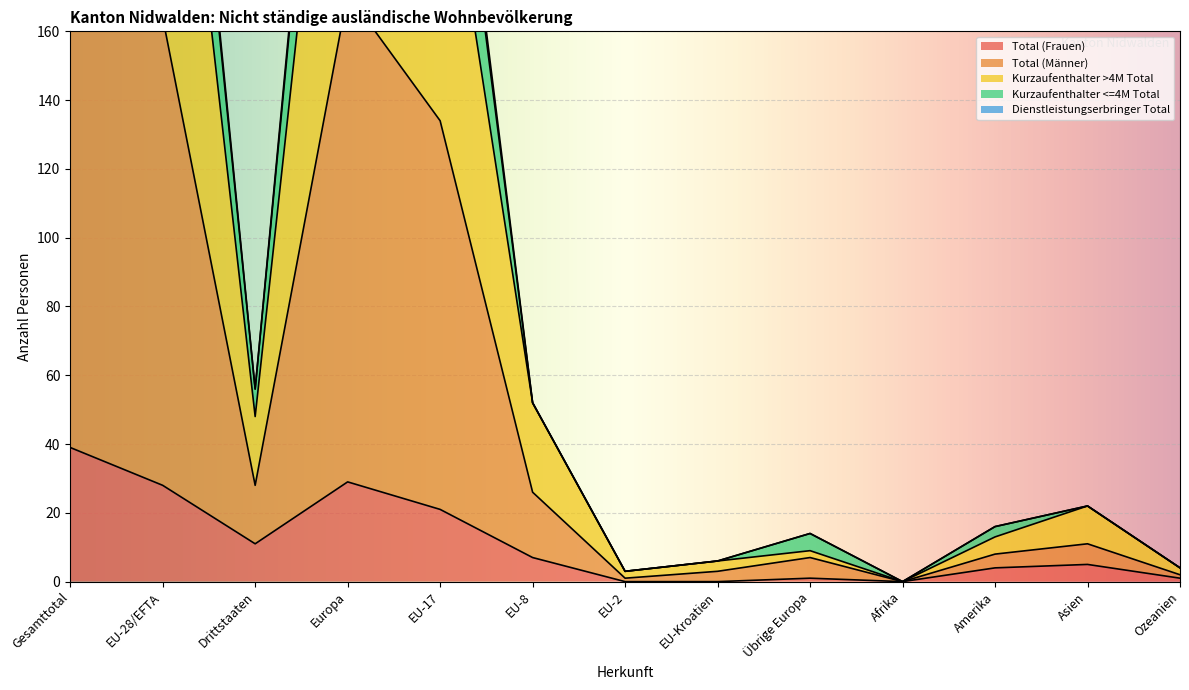

What position from the right is Drittstaaten?

11